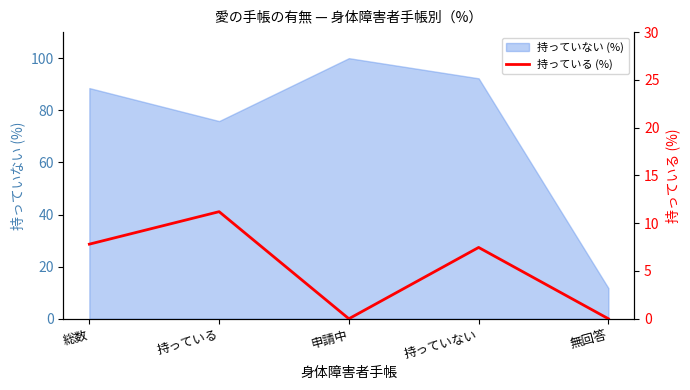

Count the number of values greater than 7.

3